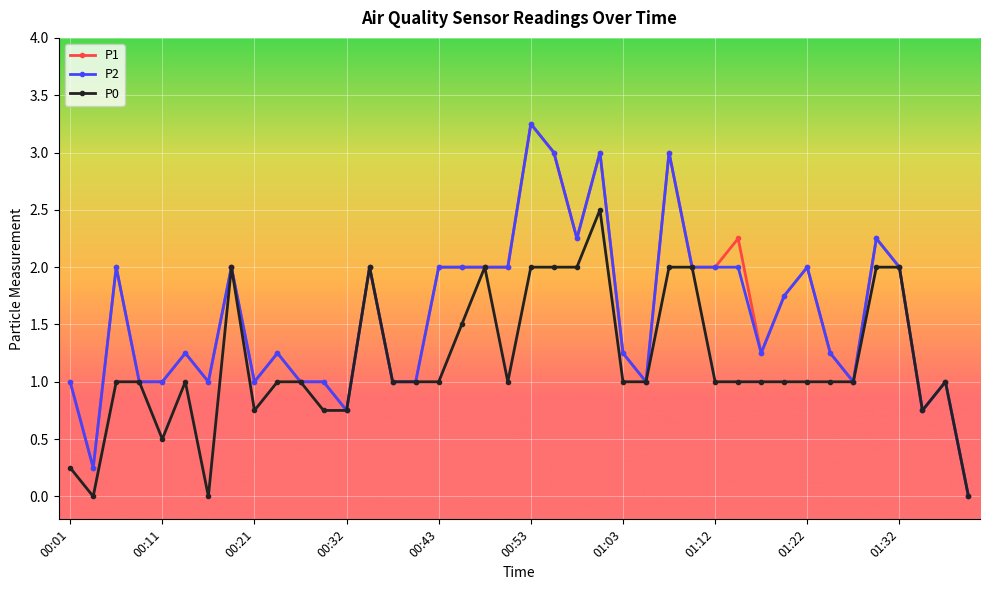

True or false: P1 has more than 1 points higher than both neighbors.

True